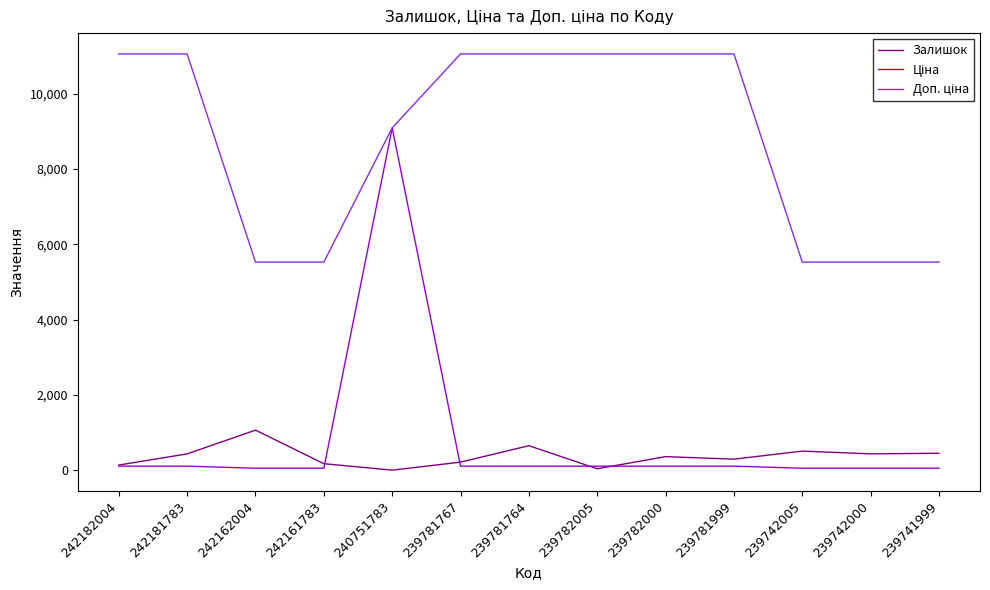

The Залишок series shows 363.0 at 239782000. True or false?

True